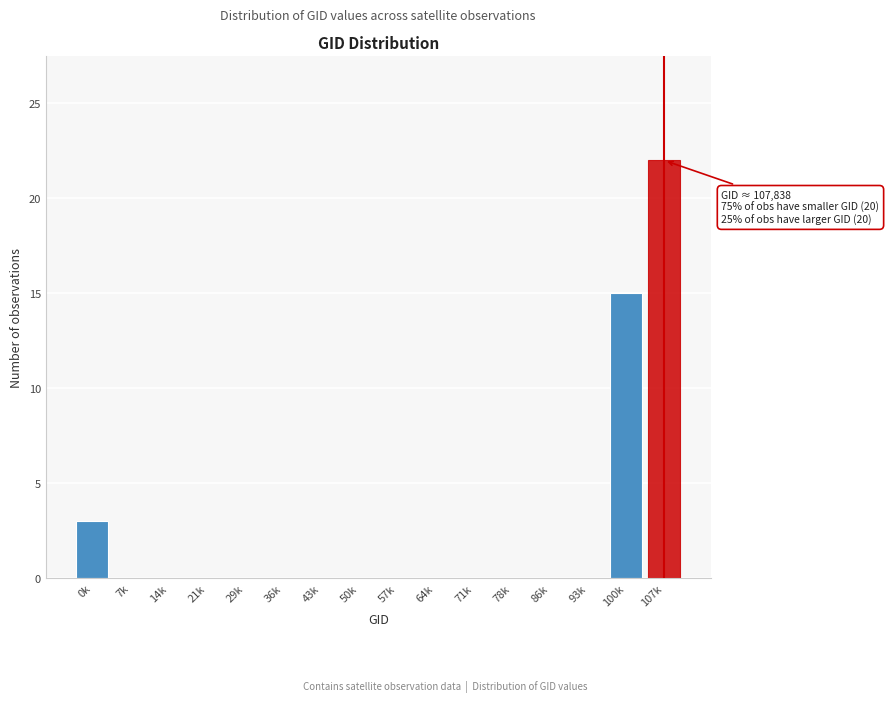

Reading right to left, transcribe all the data shown in this chart.

107k=22	100k=15	93k=0	86k=0	78k=0	71k=0	64k=0	57k=0	50k=0	43k=0	36k=0	29k=0	21k=0	14k=0	7k=0	0k=3